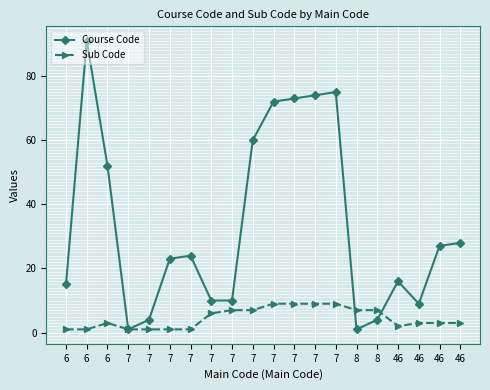

At how many categories does at least one series exceed 77?

1